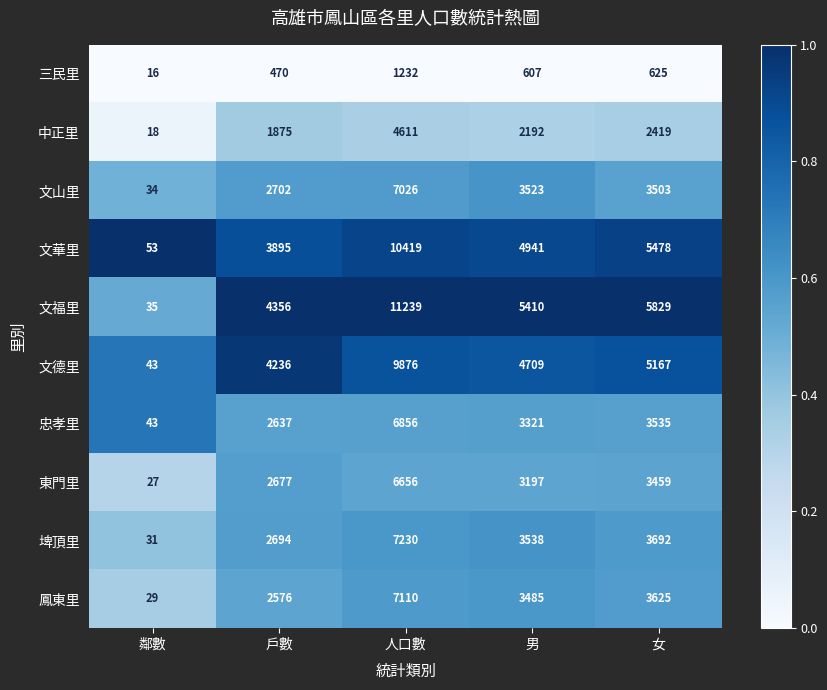

Count the number of categories in the chart.

5